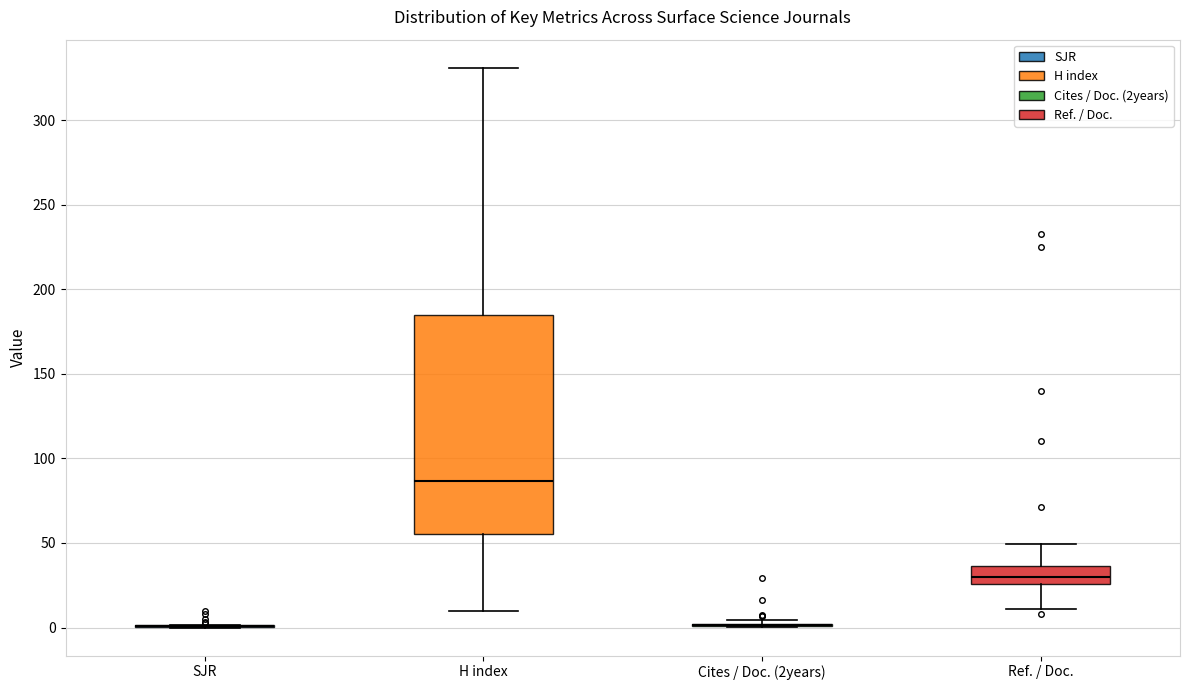

Reading left to right, transcribe this box plot: for each box, give where its median line is, the range the box spans, and where its two whiskers end, as read against the y-axis. The values are not printed on the chart, so give them approximately, as read against the axis.

SJR: box collapsed to a line at 0, whiskers 0 to 0
H index: median 85, box 55 to 185, whiskers 10 to 330
Cites / Doc. (2years): box collapsed to a line at 0, whiskers 0 to 5
Ref. / Doc.: median 30, box 25 to 35, whiskers 10 to 50